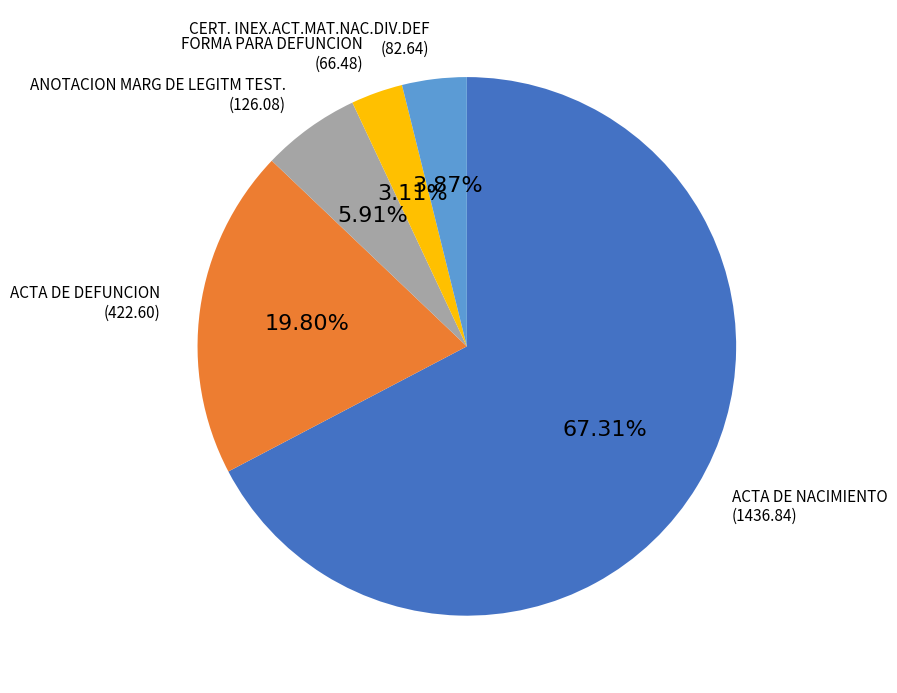

Rank the categories by value from highest to lowest.

ACTA DE NACIMIENTO, ACTA DE DEFUNCION, ANOTACION MARG DE LEGITM TEST., CERT. INEX.ACT.MAT.NAC.DIV.DEF, FORMA PARA DEFUNCION